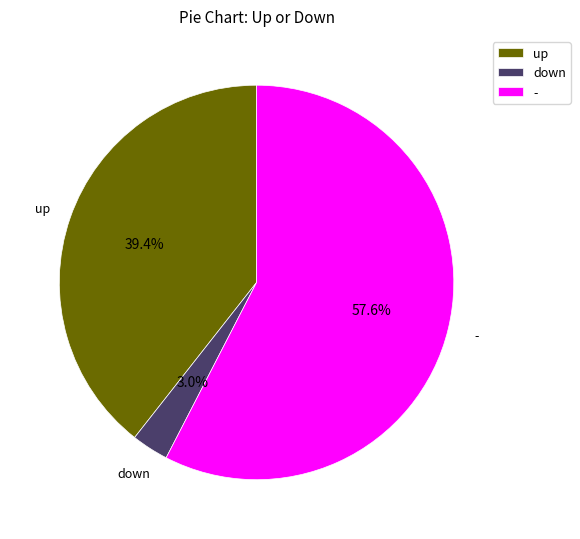

Is there any slice that represents more than half of the pie?

Yes